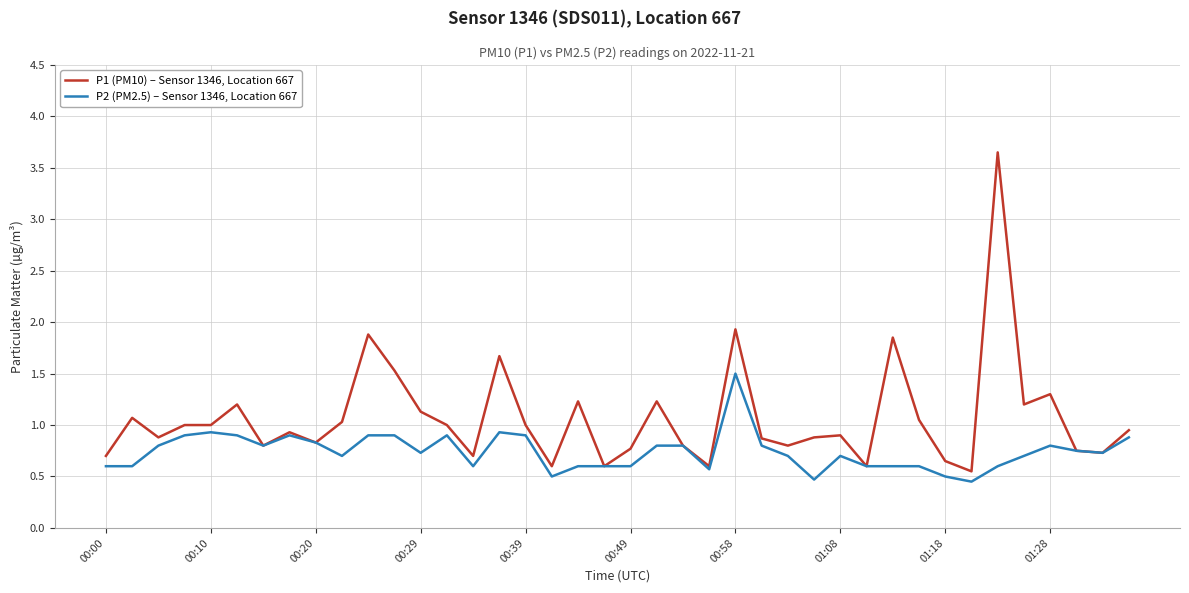

Which series has the largest range (max minus min)?

P1 (PM10) – Sensor 1346, Location 667